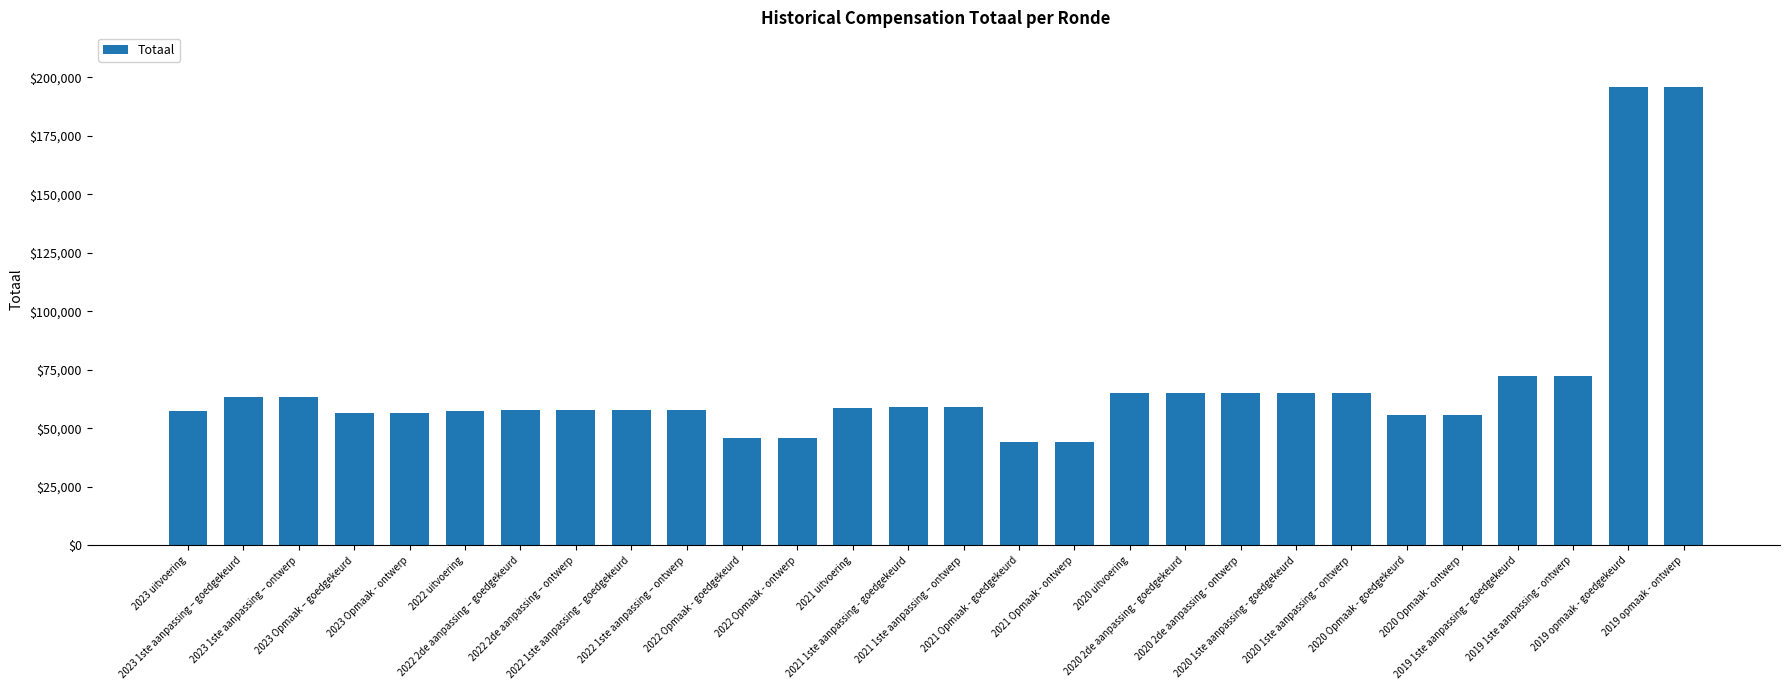

What is the sum of all values?

1915436